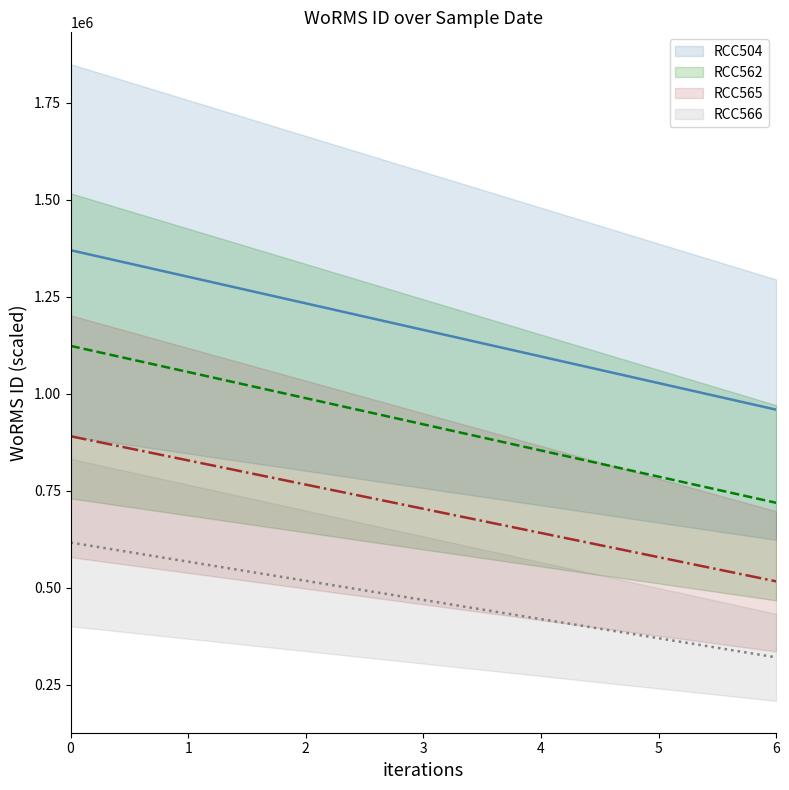

What is the sum of the RCC562_line values at 0 and 5?

1910180.1